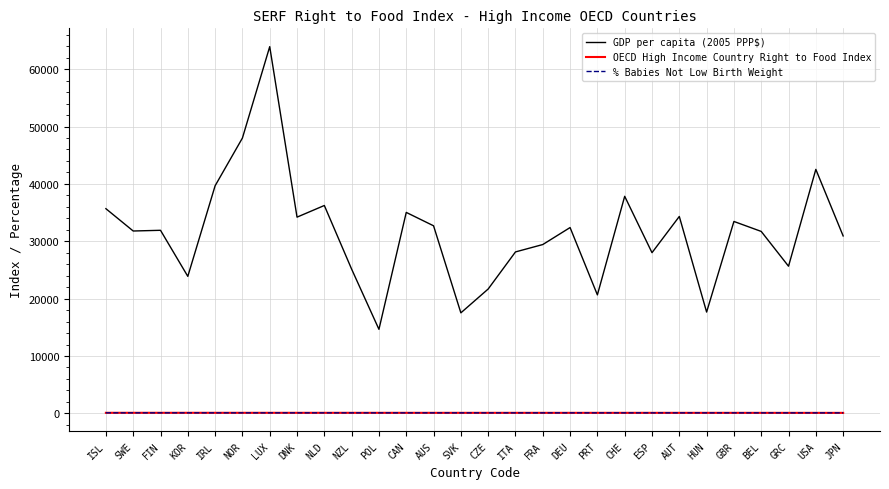

At which label does GDP per capita (2005 PPP$) reach its peak?

LUX